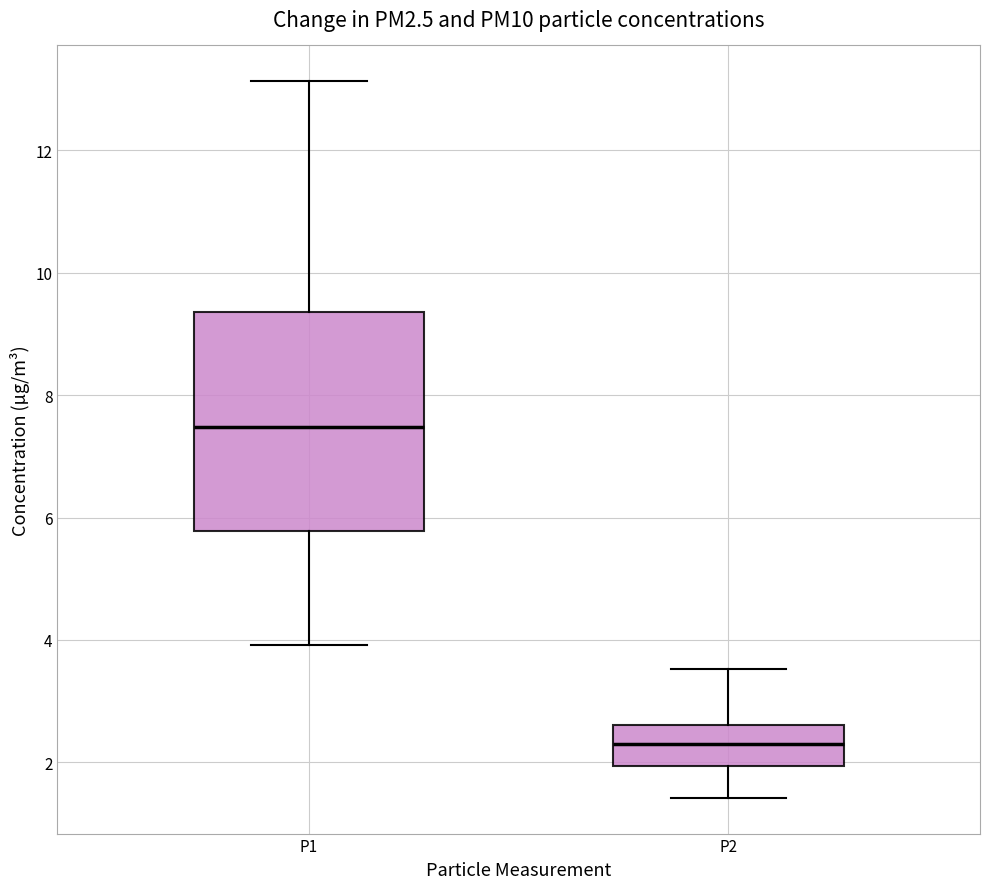

Comparing the boxes themselves (not the whiskers), which one is the tallest?

P1